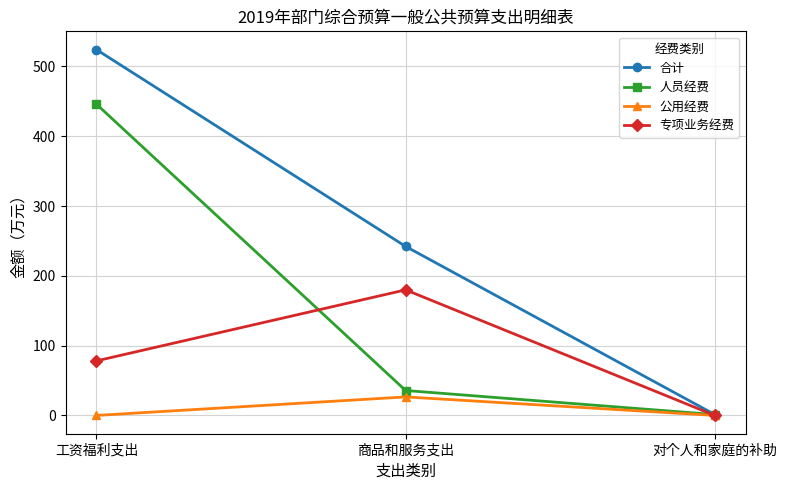

What are all the series names shown in the legend?

合计, 人员经费, 公用经费, 专项业务经费